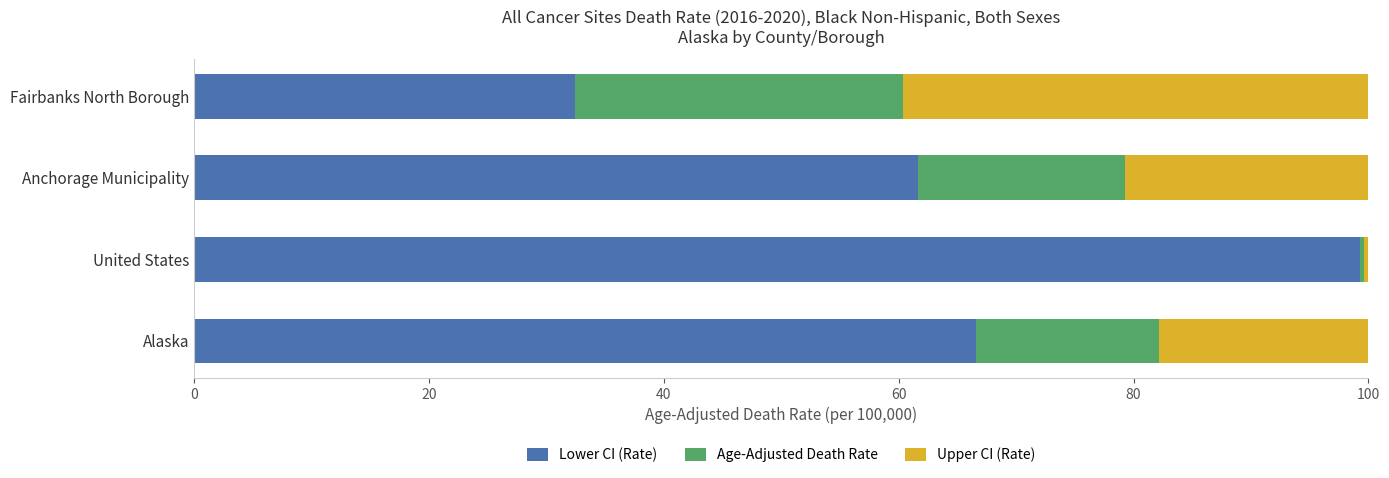

What is the highest value of the Lower CI (Rate) series?

99.3